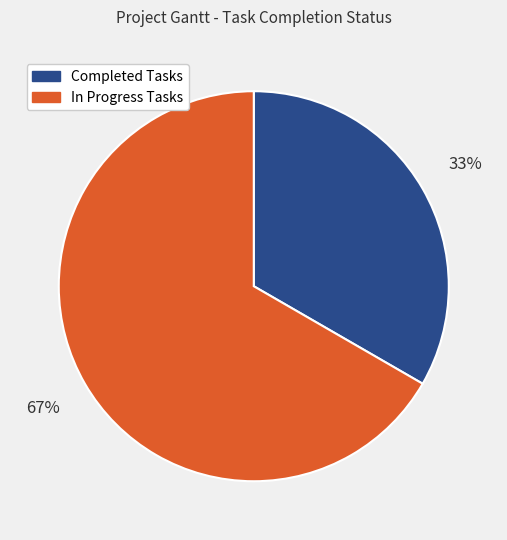

To the nearest percent, what percentage of the pie is Completed Tasks?

33%